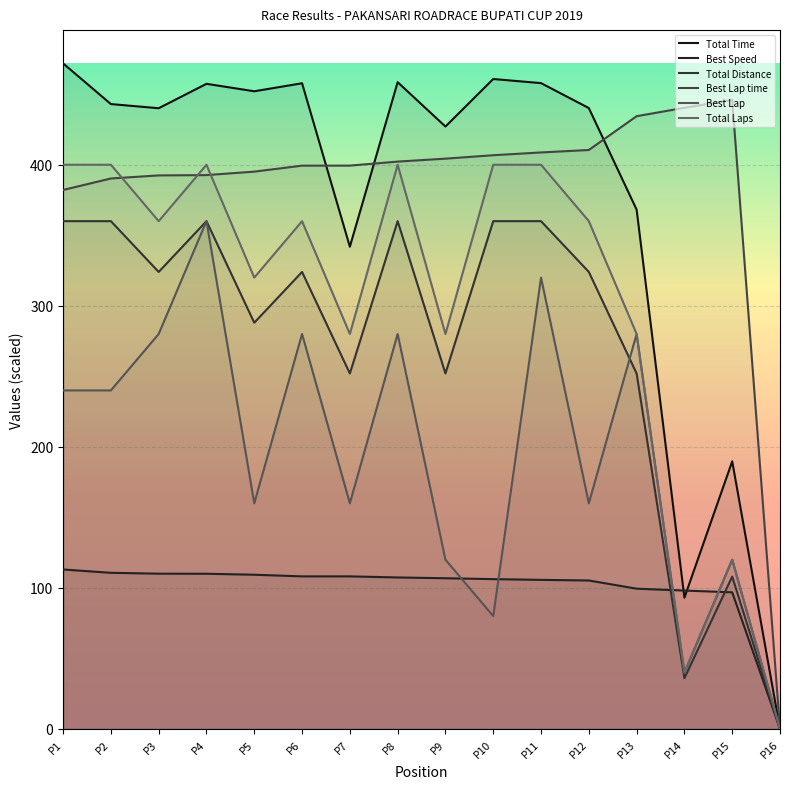

At which category is the sum across all series the highest?

P4